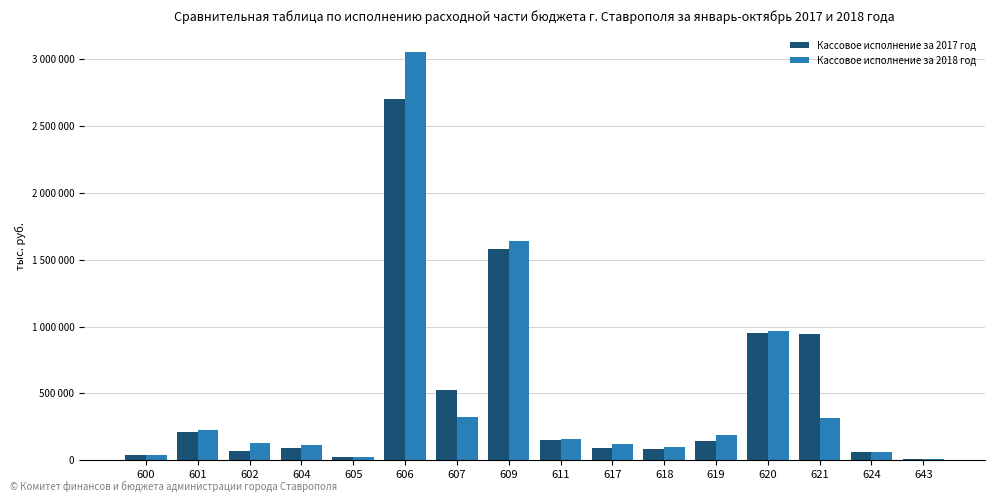

Between 611 and 602, which is larger?

611